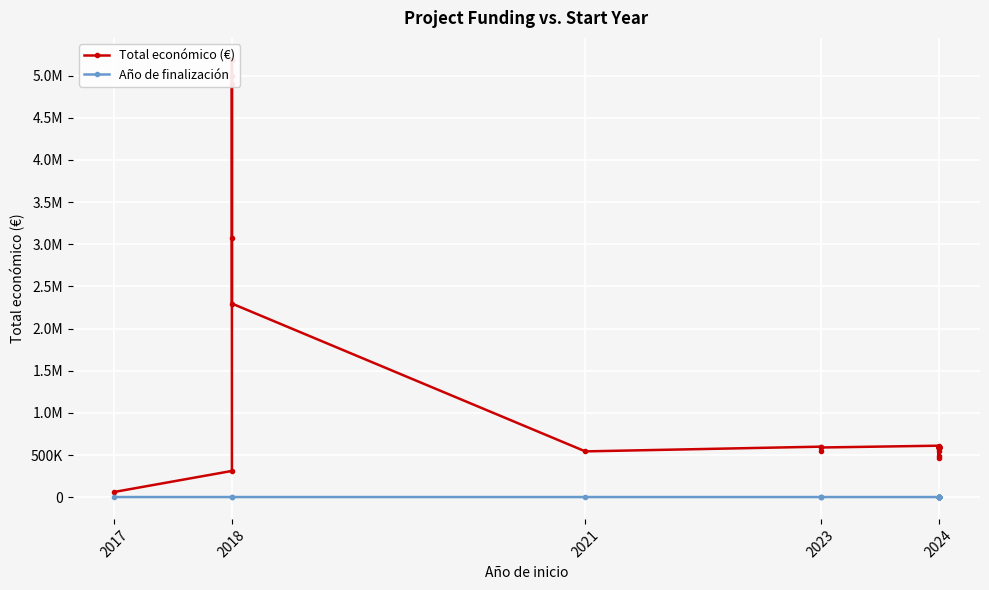

At which category is the sum across all series the highest?

2018